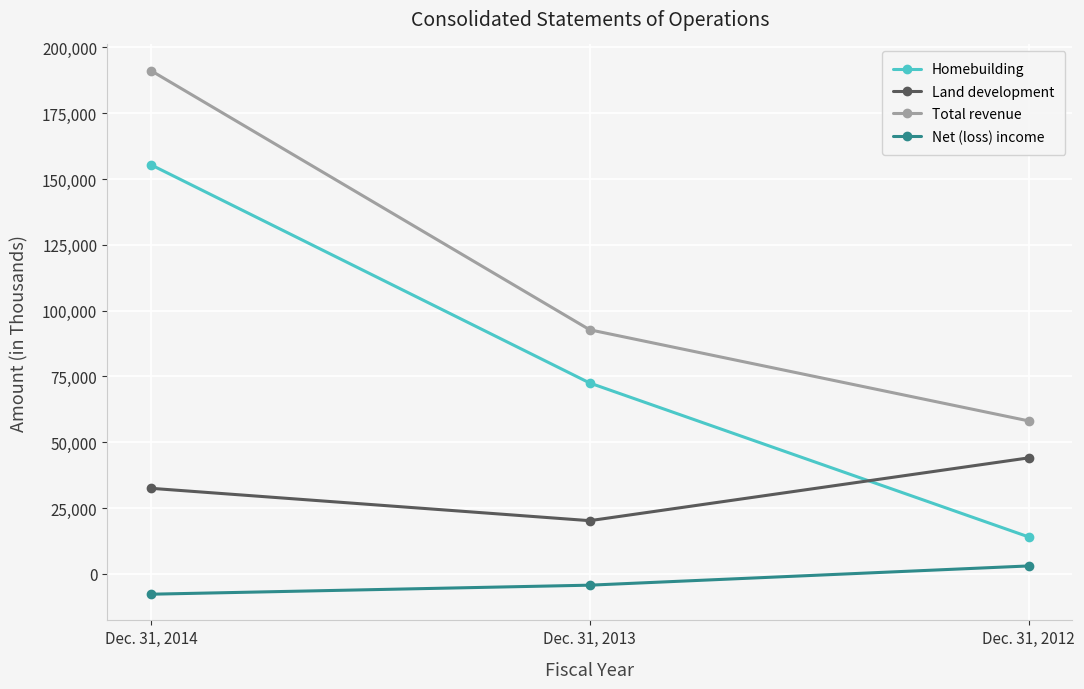

How many categories are shown in the chart?

3